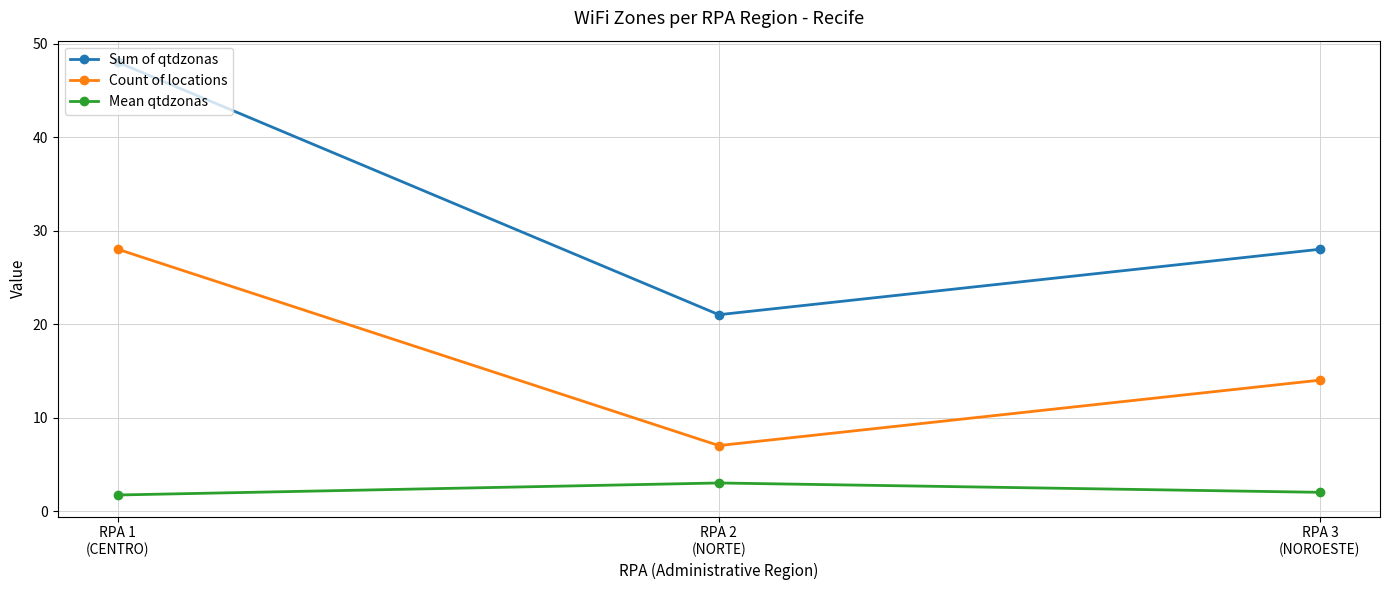

The value of Sum of qtdzonas at RPA 3
(NOROESTE) is 42.5. True or false?

False